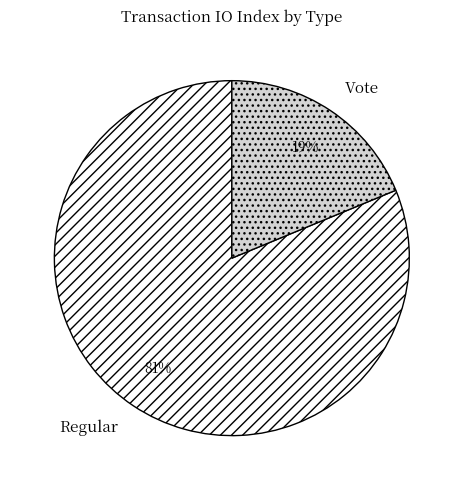

To the nearest percent, what portion does Regular represent?

81%